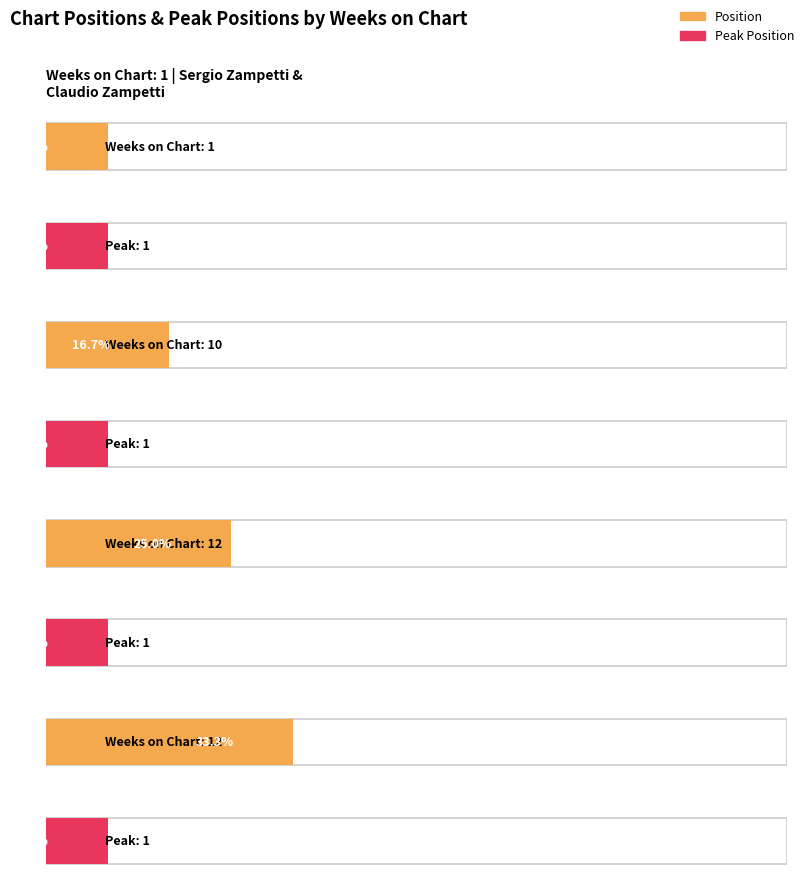

How many series are shown in this chart?

2